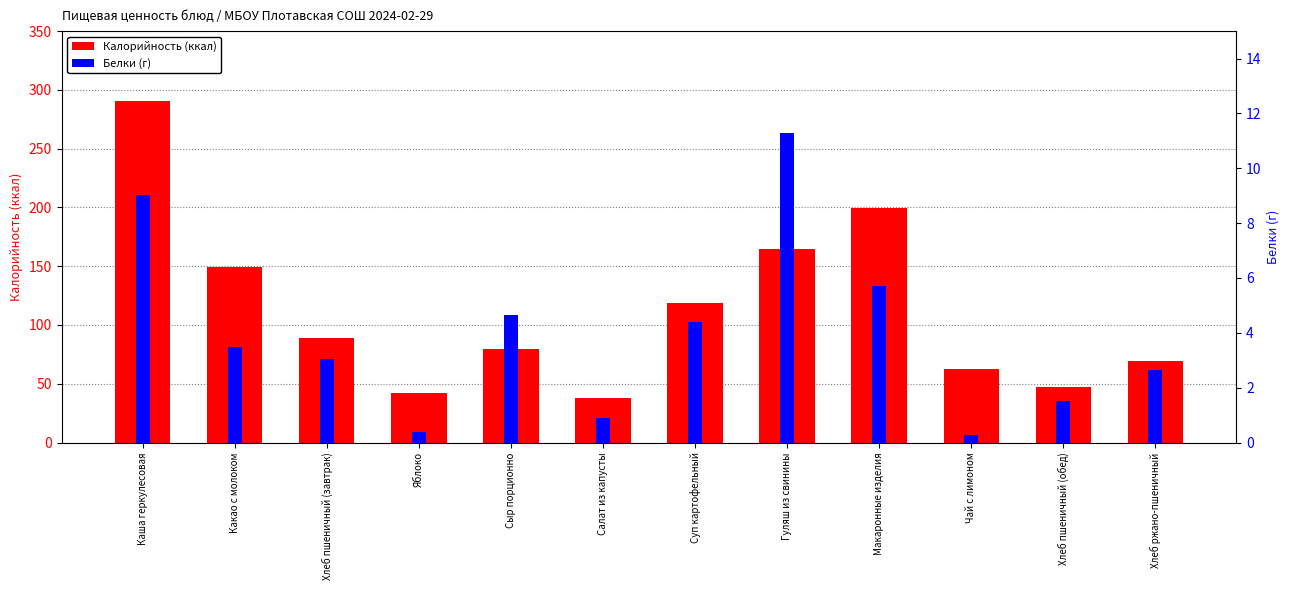

The Белки series shows 11.3 at Гуляш из свинины. True or false?

True